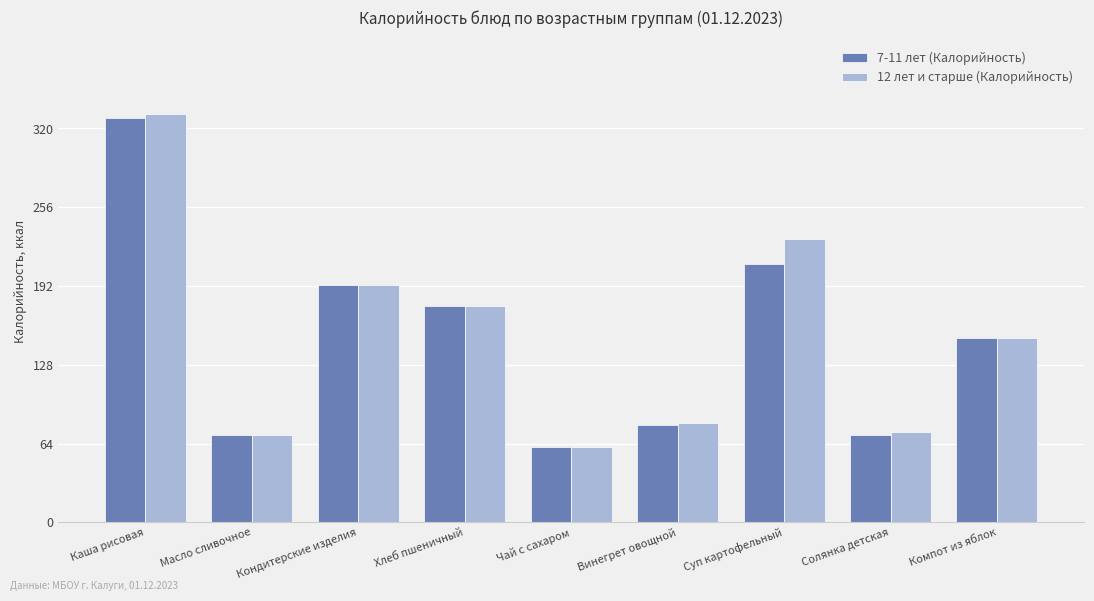

What is the label of the 9th bar from the left?

Компот из яблок